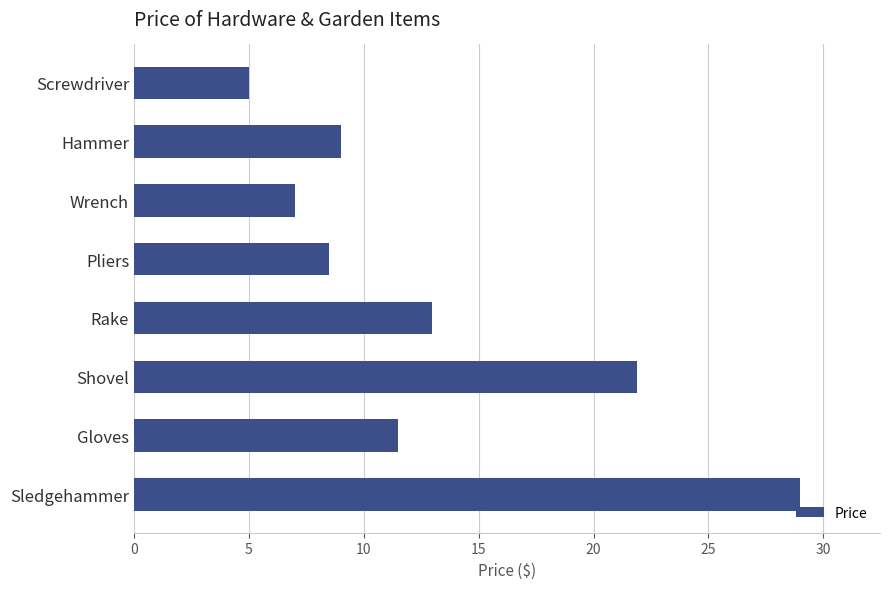

Rank the categories by value from lowest to highest.

Screwdriver, Wrench, Pliers, Hammer, Gloves, Rake, Shovel, Sledgehammer